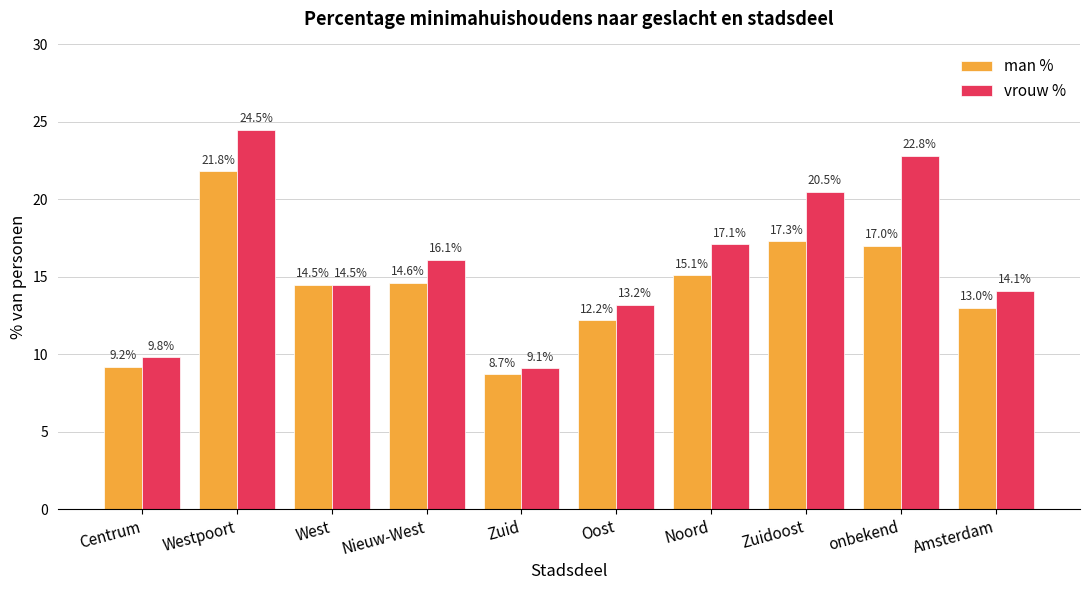

What position from the right is Westpoort?

9